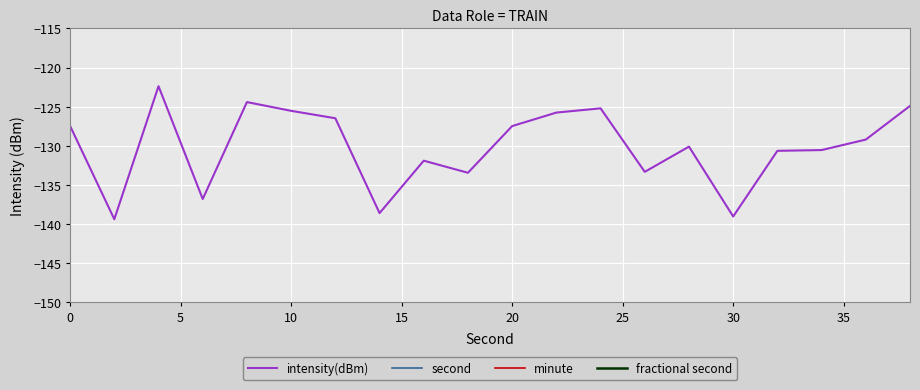

How many interior local peaks does the intensity(dBm) series have?

5